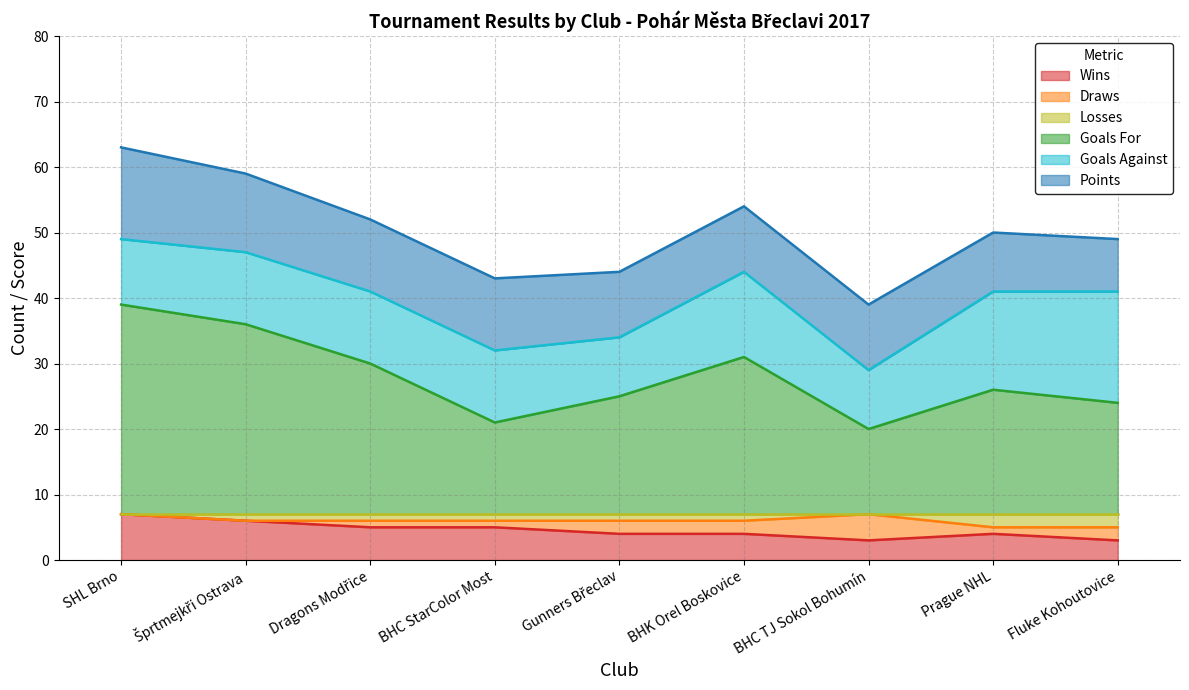

The Losses series shows 11 at BHC TJ Sokol Bohumín. True or false?

False